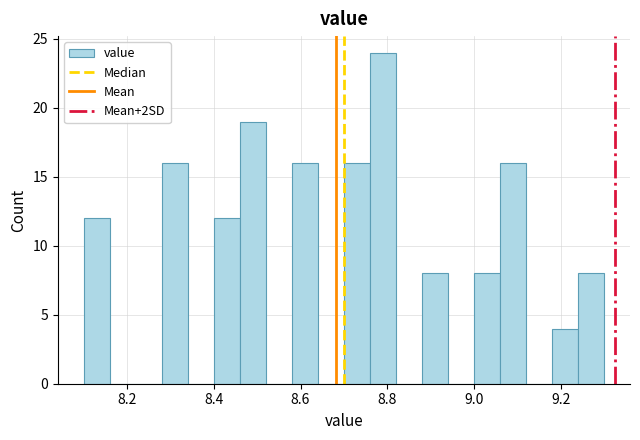

Around what value on the x-axis is the tallest bar? Give the approximate position of its centre, as read against the axis.

8.80